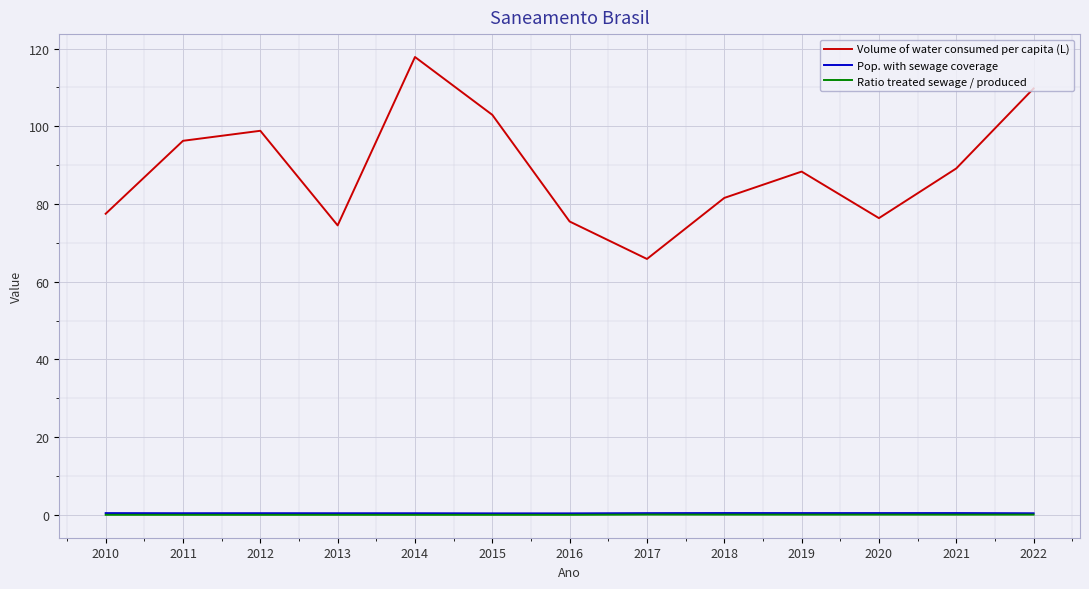

In Volume of water consumed per capita (L), how many points are lower than both neighbors (excluding endpoints)?

3